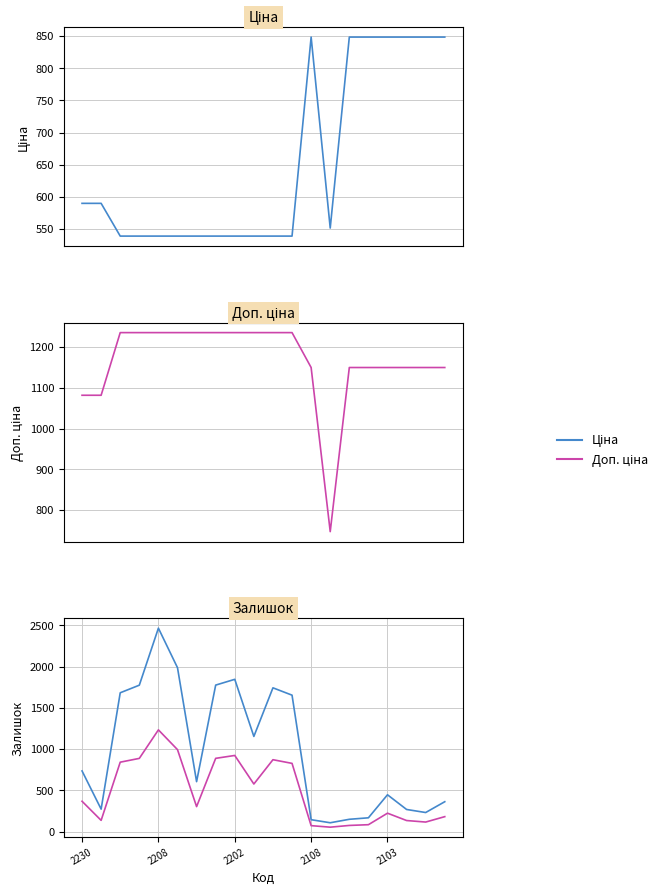

At how many categories does at least one series exceed 993?

19